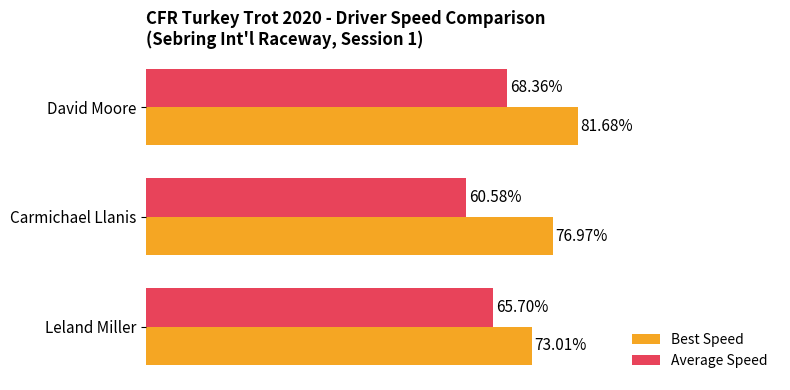

Rank the series by their average value, from lowest to highest.

Average Speed, Best Speed